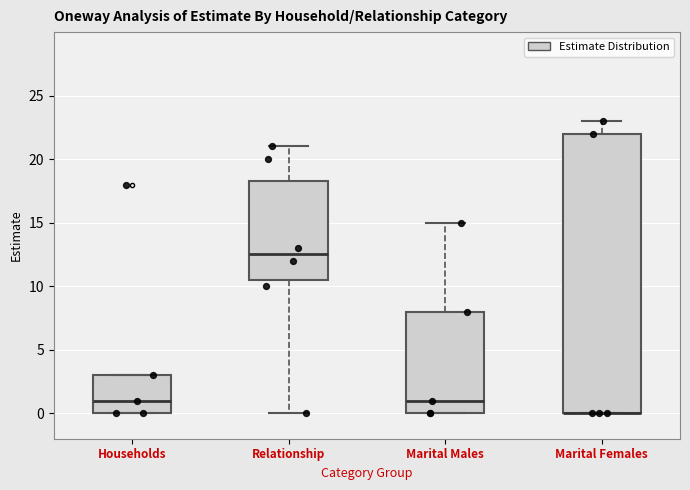

Reading left to right, read every box against the y-axis: the position of its median line, the range the box covers, and the ends of its whiskers. The values are not printed on the chart, so give them approximately, as read against the axis.

Households: median 1.0, box 0.0 to 3.0, whiskers 0.0 to 3.0
Relationship: median 12.5, box 10.5 to 18.5, whiskers 0.0 to 21.0
Marital Males: median 1.0, box 0.0 to 8.0, whiskers 0.0 to 15.0
Marital Females: median 0.0 (drawn on the box's lower edge), box 0.0 to 22.0, whiskers 0.0 to 23.0